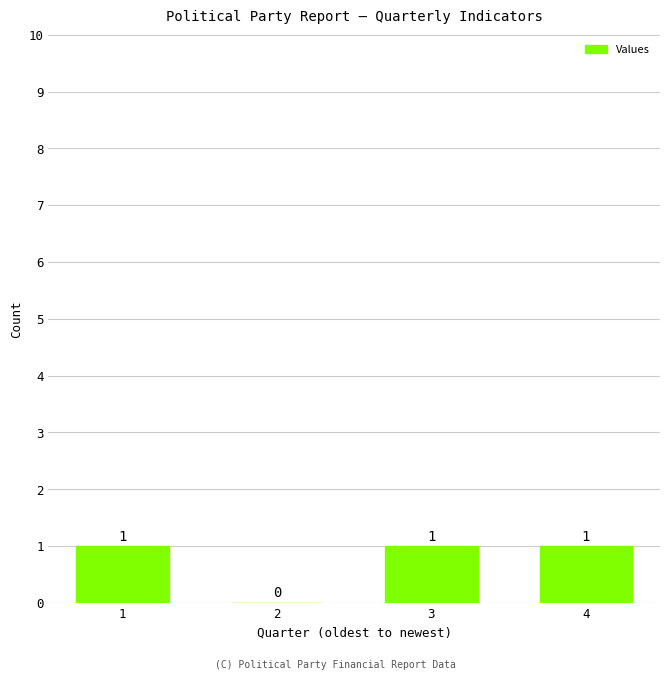

Reading left to right, transcribe all the data shown in this chart.

1=1	2=0	3=1	4=1